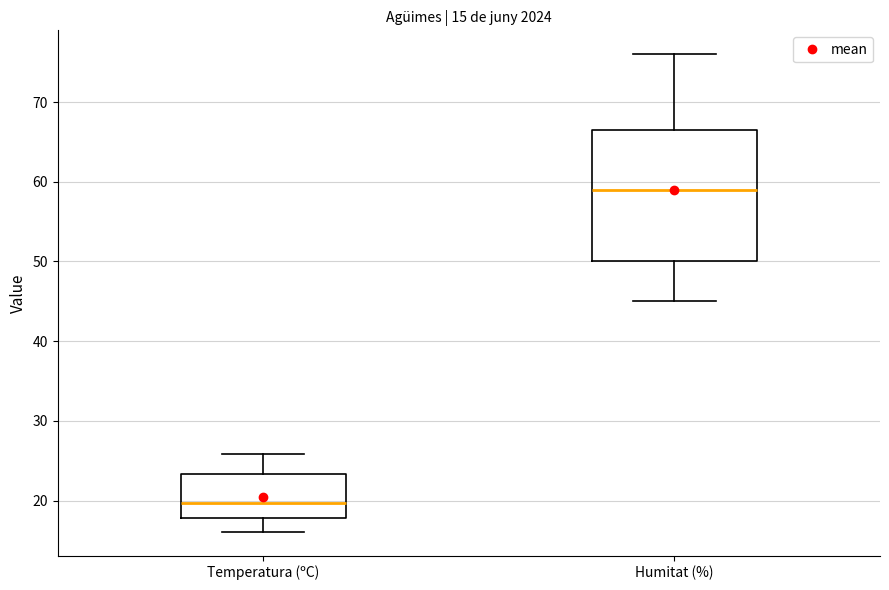

Which box has the highest median line?

Humitat (%)